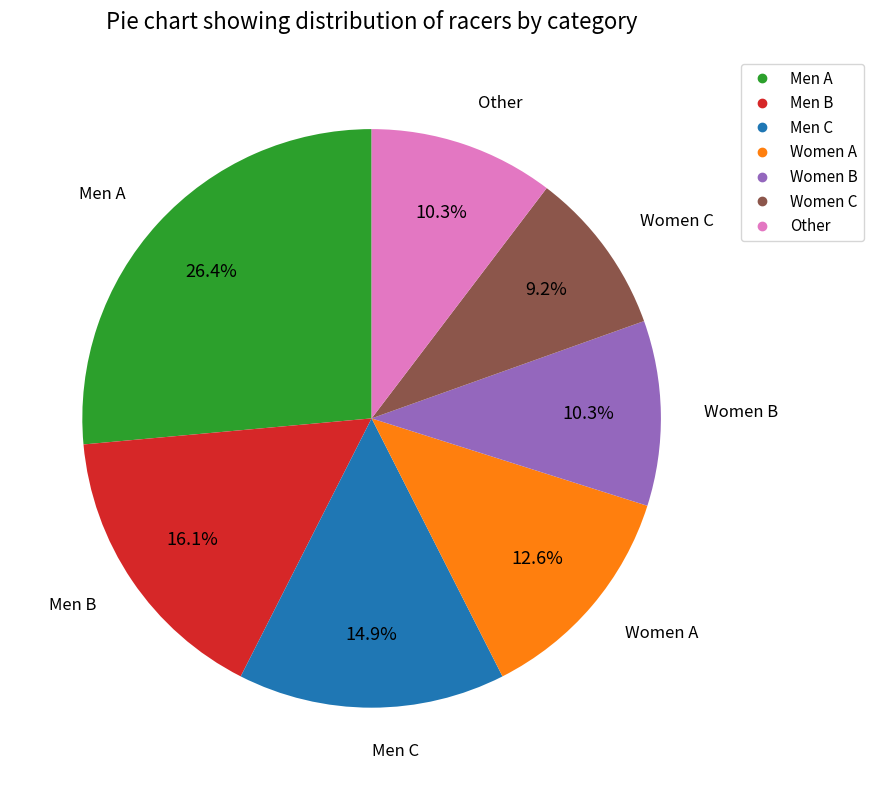

Which slice is the smallest?

Women C